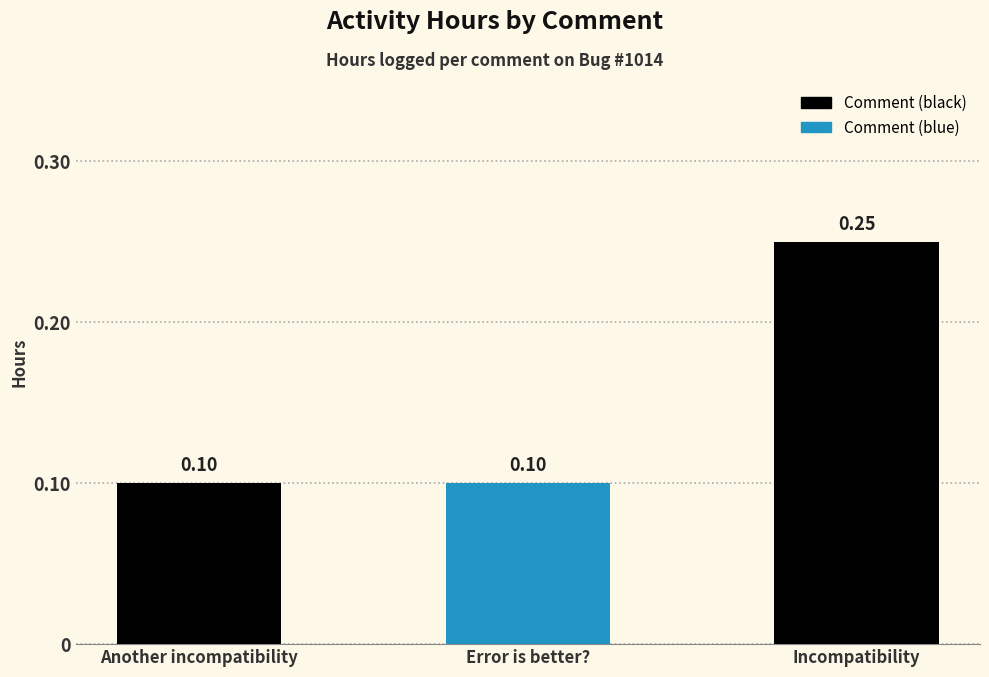

What is the label of the 3rd bar from the right?

Another incompatibility